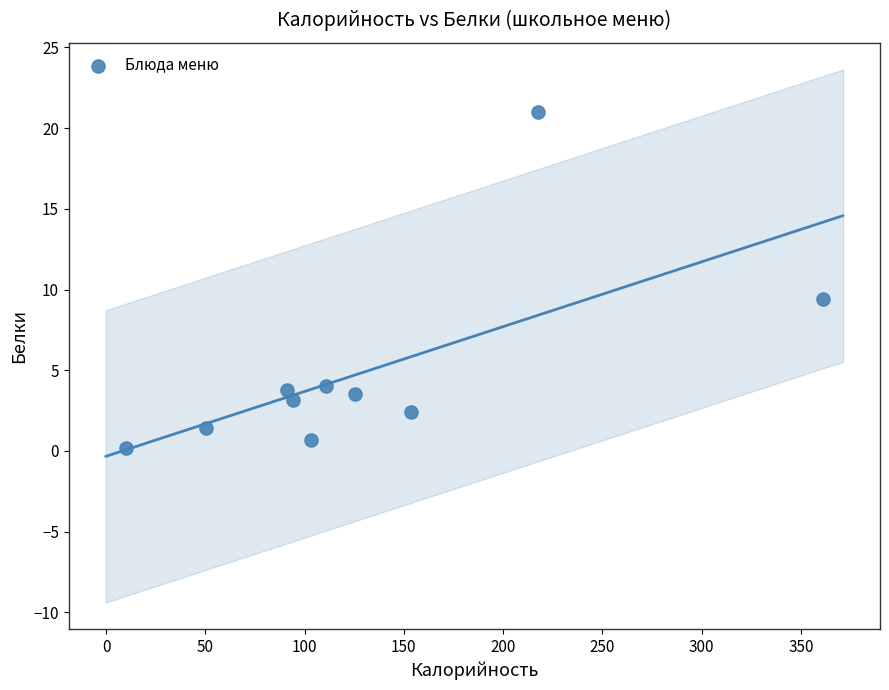

What Y value in the scatter plot is closest to 10?

9.4